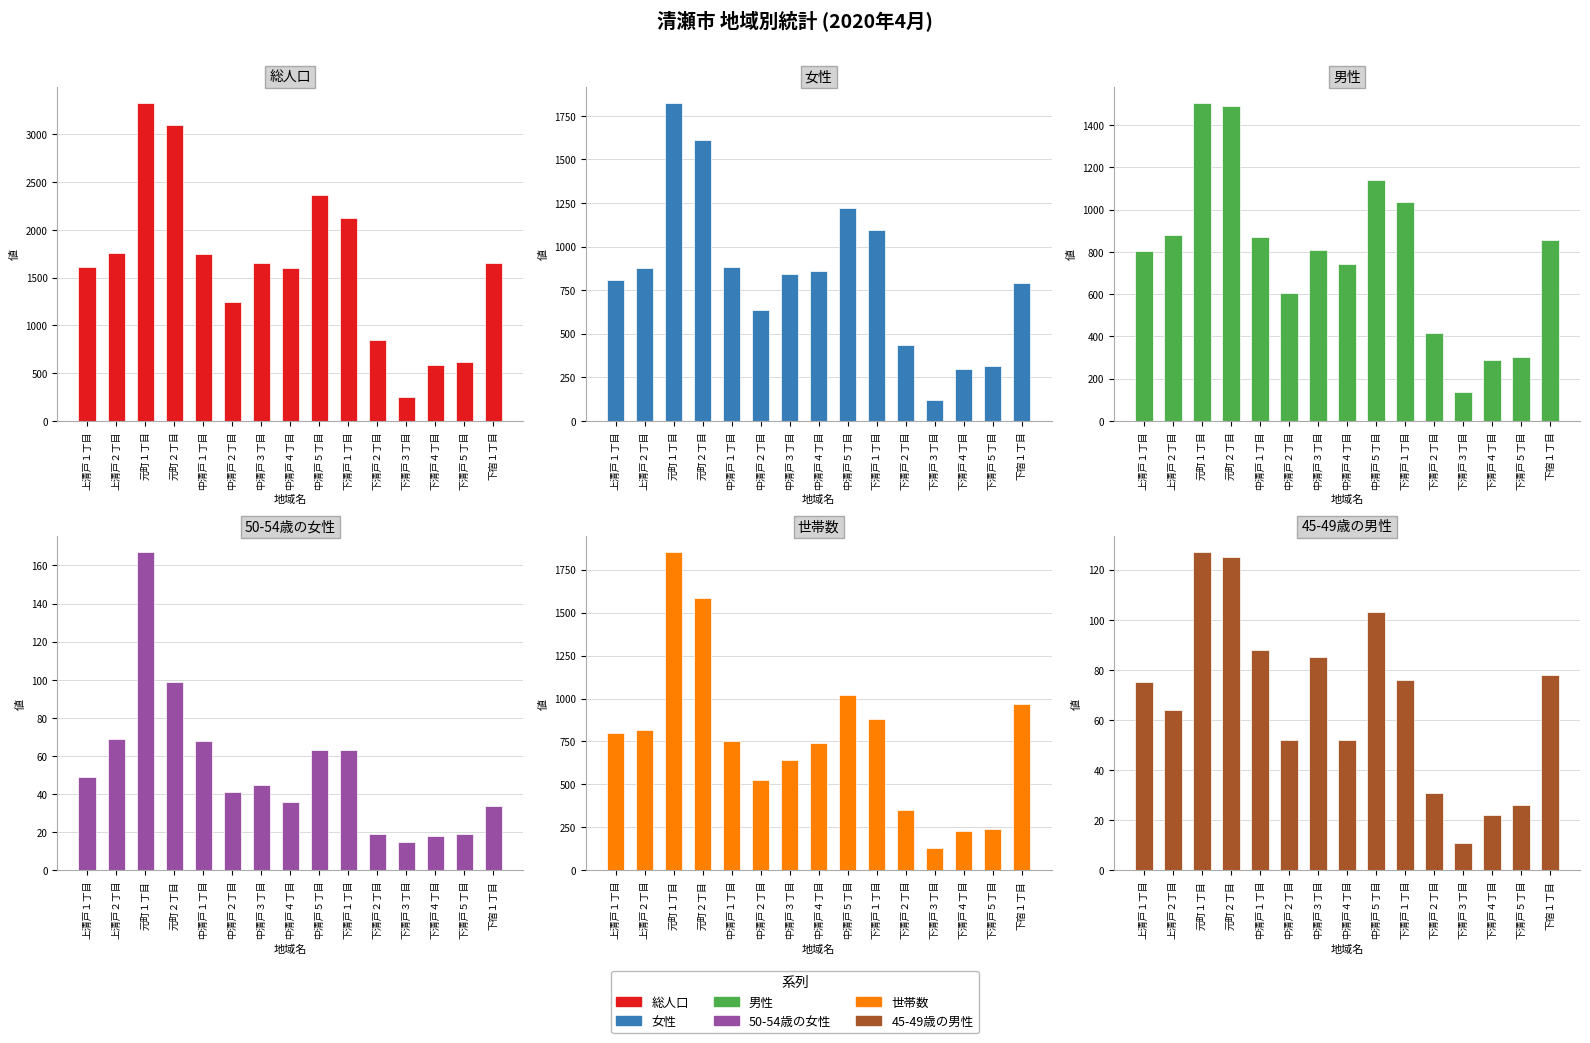

What is the sum of all 45-49歳の男性 values?

1015